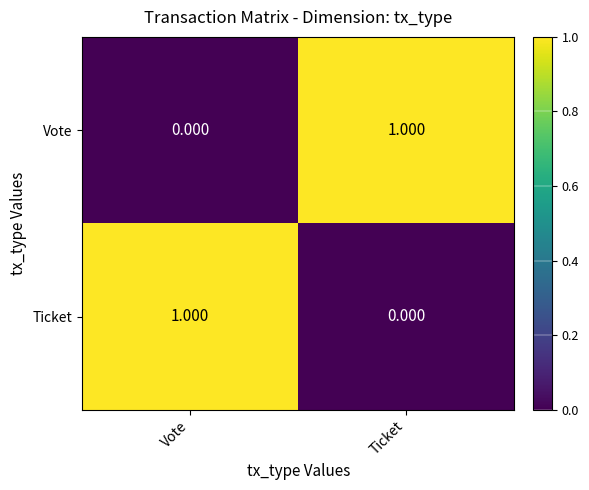

At which label does Vote reach its peak?

Ticket